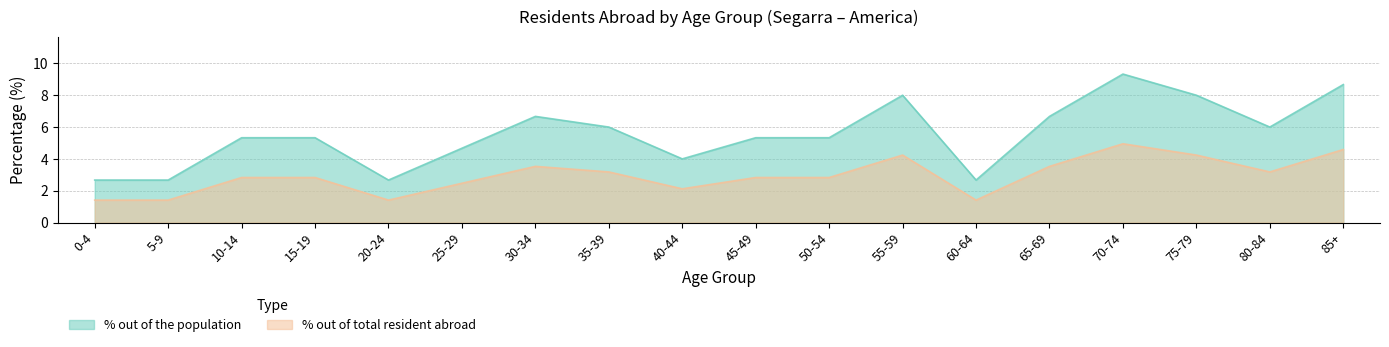

How many lines are shown in the chart?

2